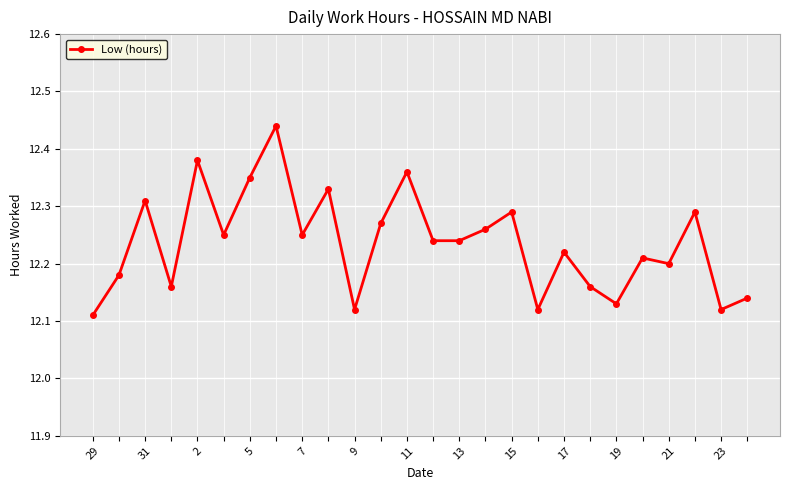

True or false: there are more than 1 points higher than both neighbors.

True